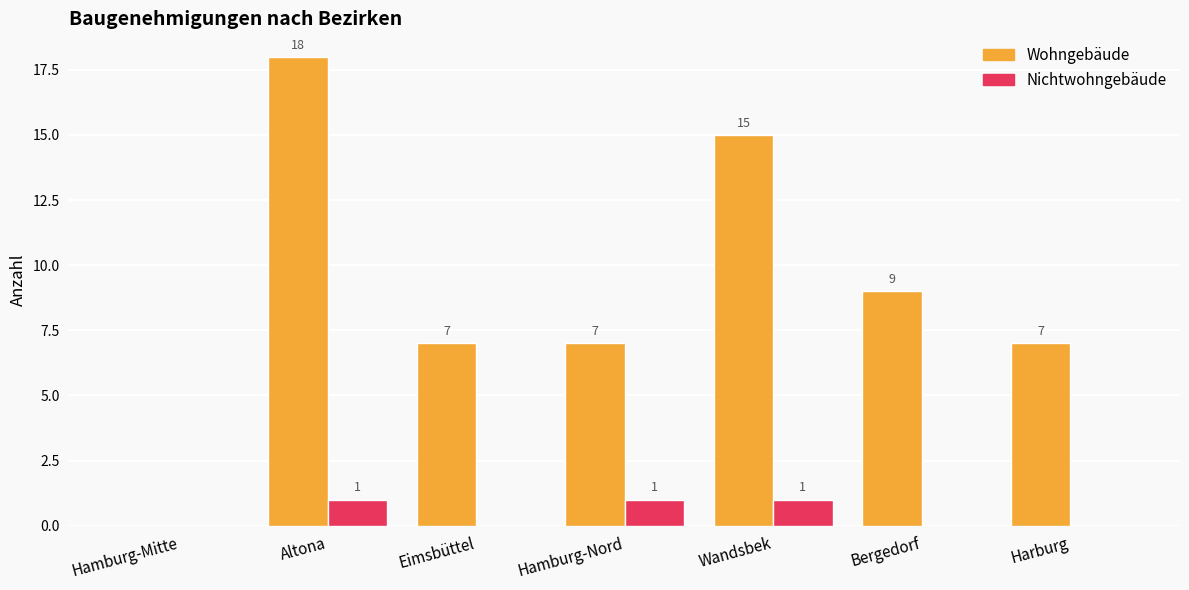

The Nichtwohngebäude series shows 1 at Wandsbek. True or false?

True